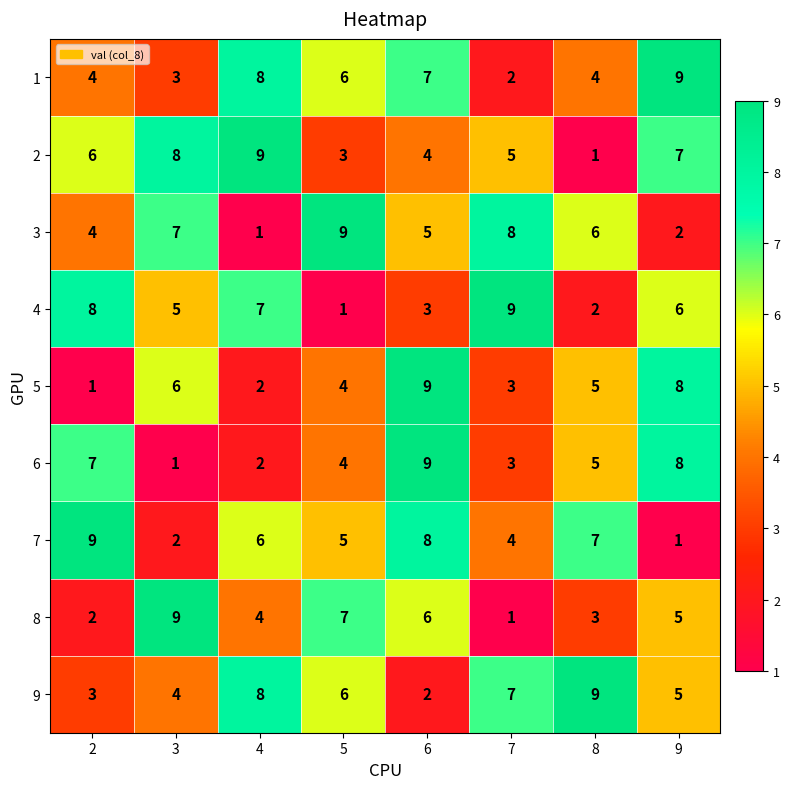

At which category is the sum across all series the highest?

6